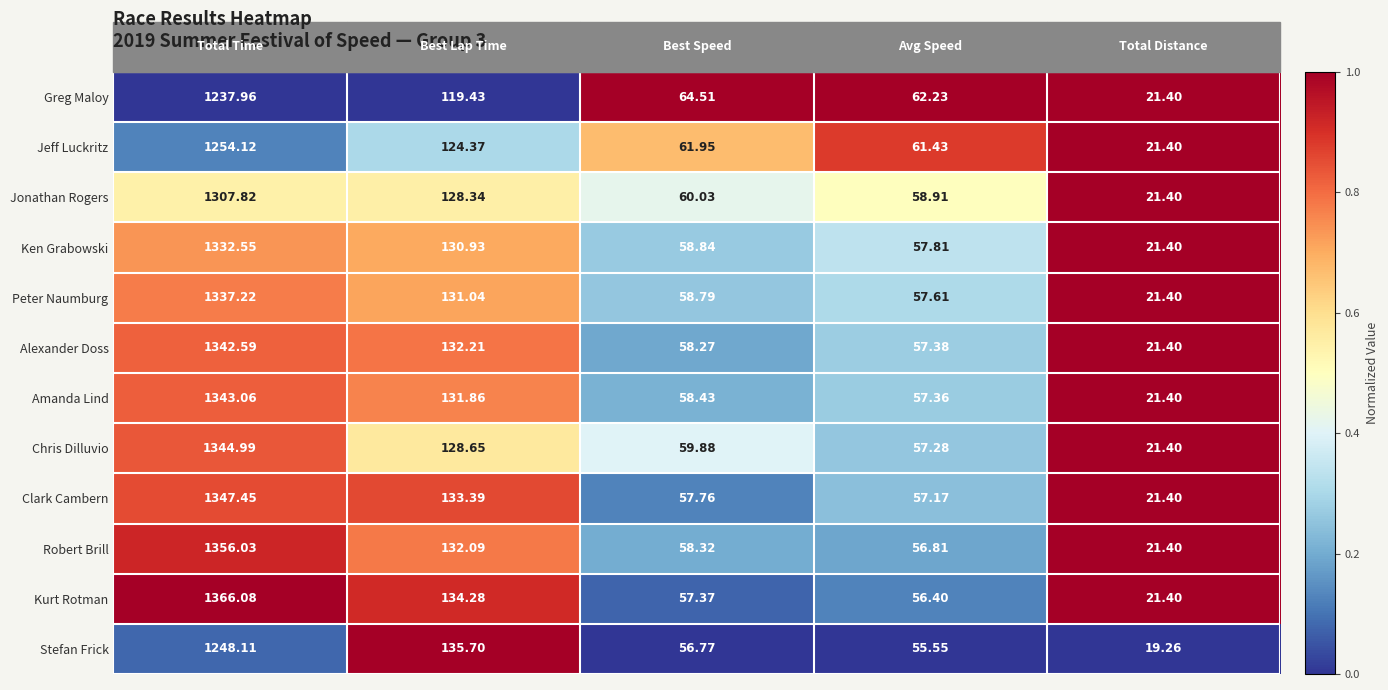

Which series has the largest total across all categories?

Kurt Rotman